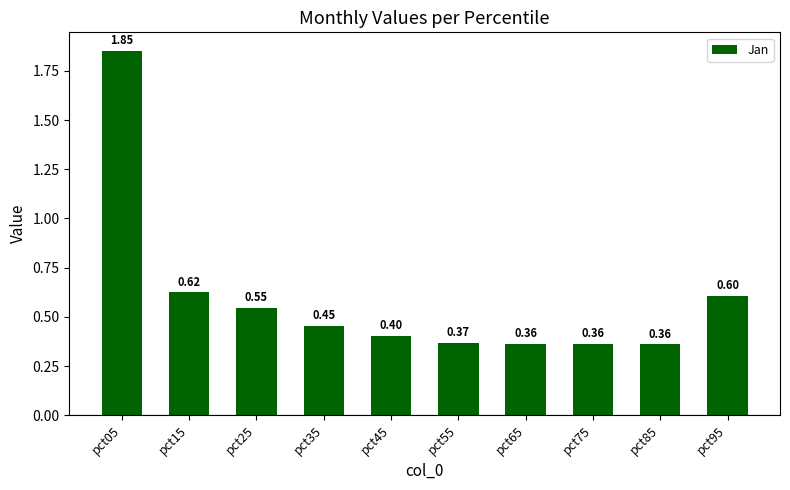

What is the smallest value displayed?

0.4